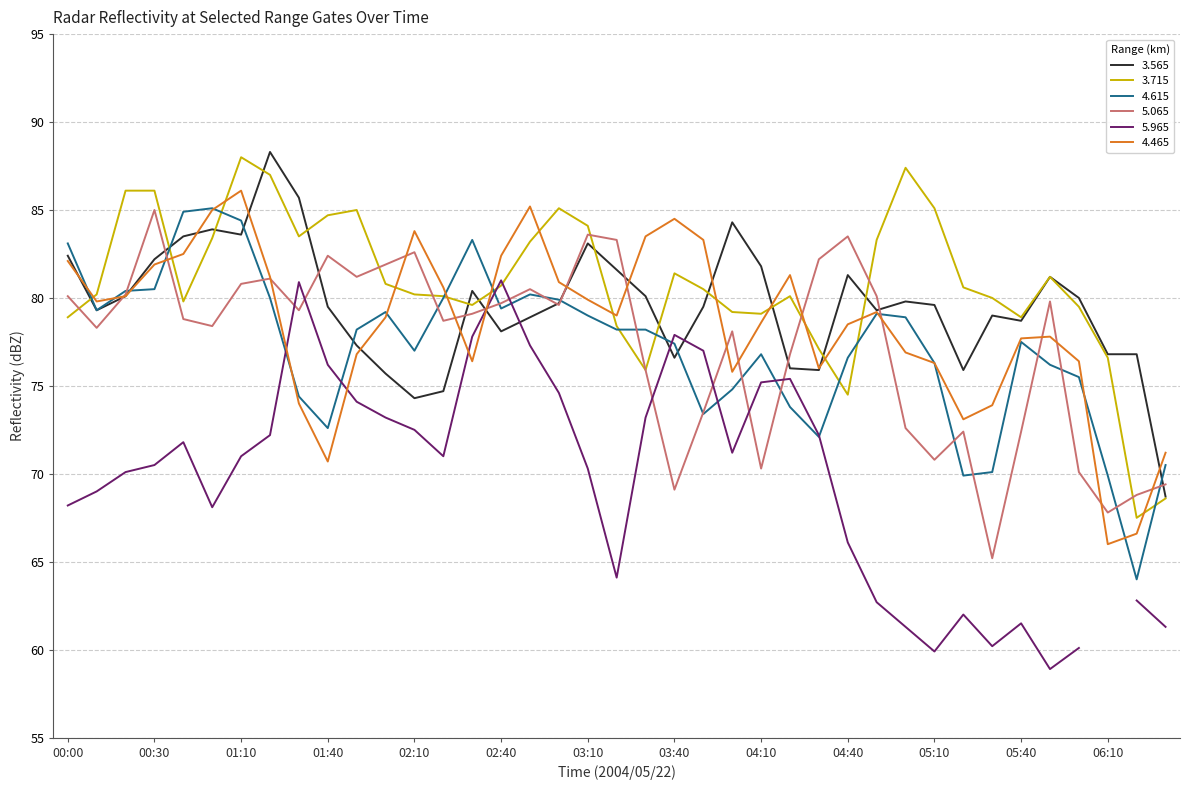

What is the minimum value for 3.565?

68.7